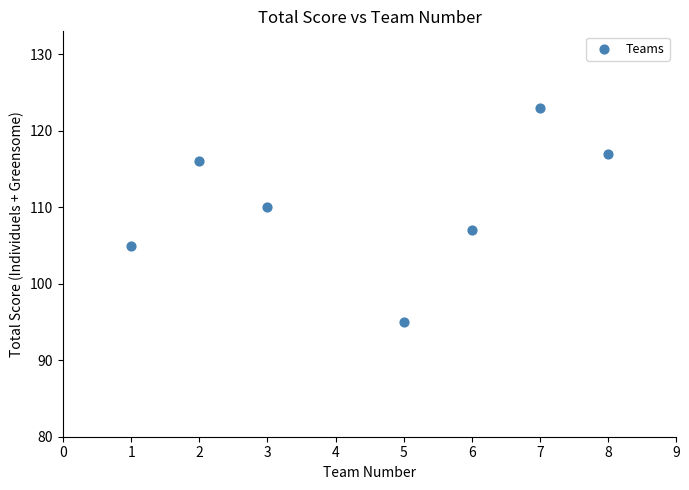

What Y value in the scatter plot is closest to 109?

110